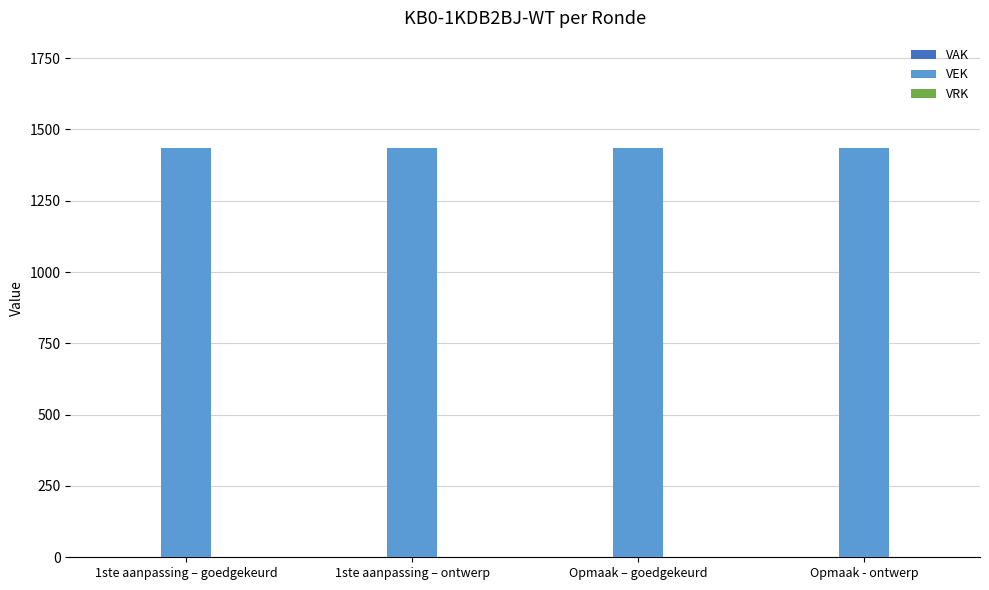

What position from the left is 1ste aanpassing – ontwerp?

2